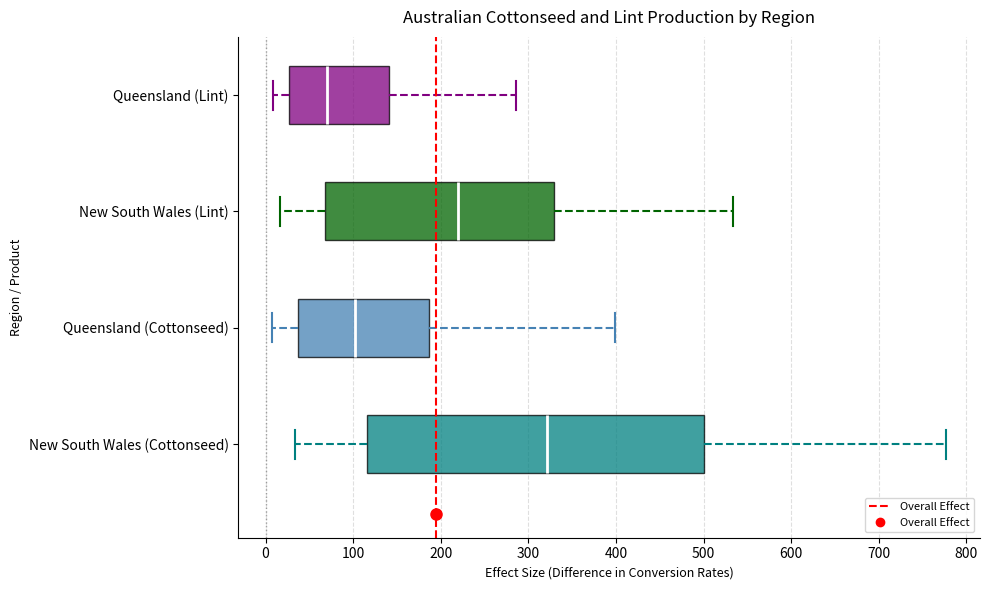

Where does the median line of the box for Queensland (Cottonseed) sit on the x-axis? The values are not printed on the chart, so give them approximately, as read against the axis.

100